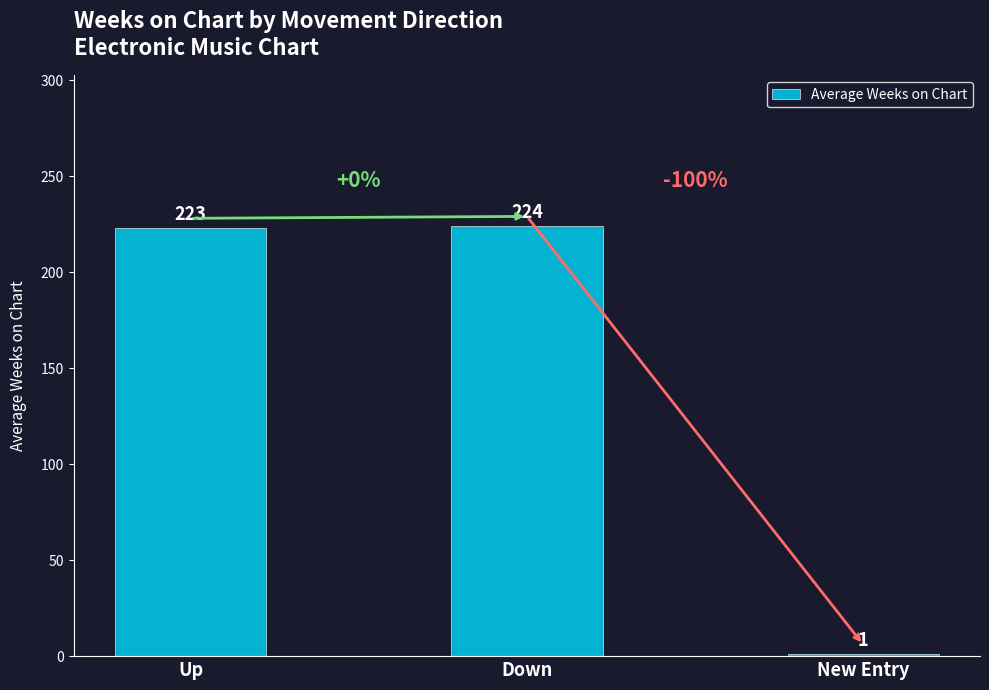

How many data points does each series have?

3